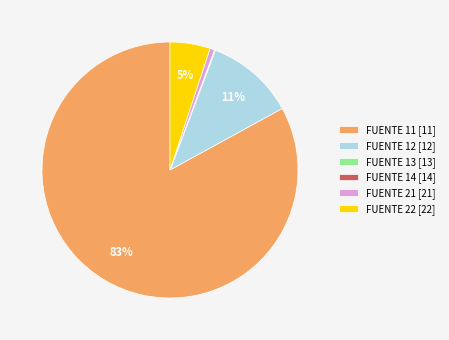

Between FUENTE 22 [22] and FUENTE 12 [12], which is larger?

FUENTE 12 [12]